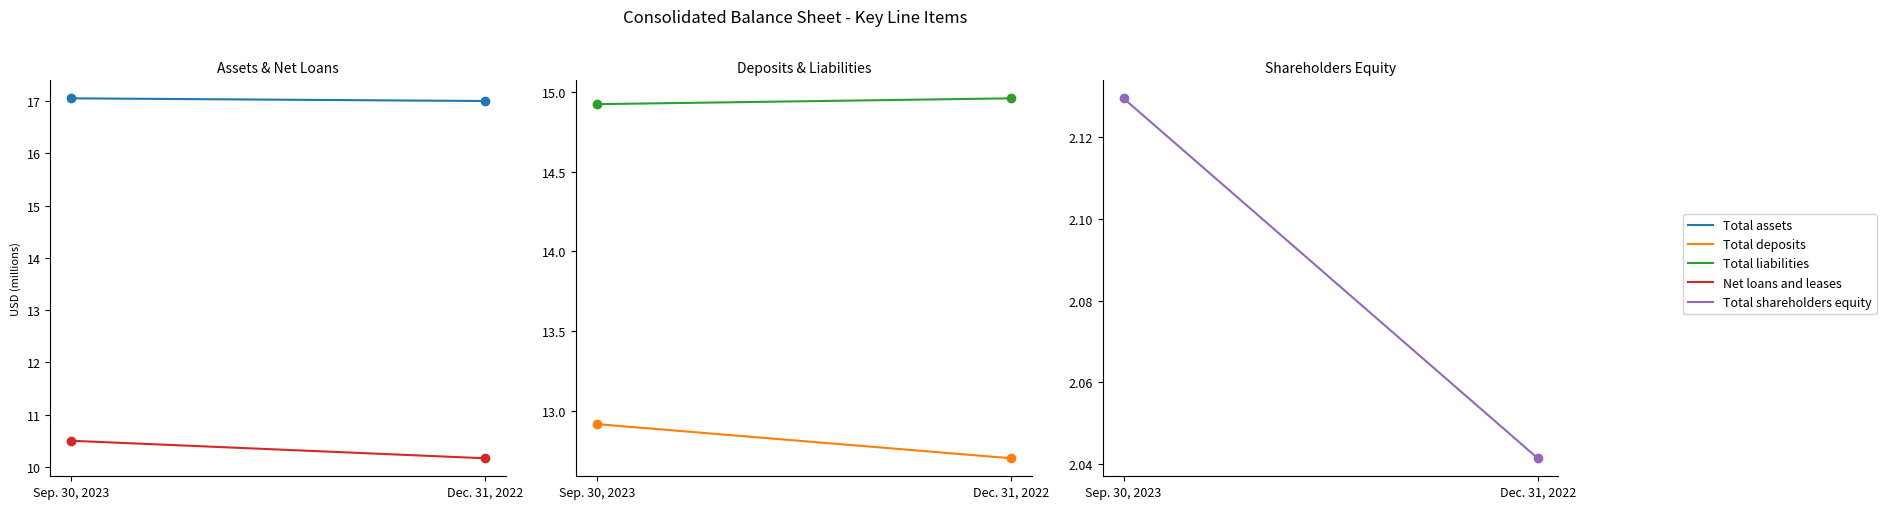

What are all the series names shown in the legend?

Total assets, Net loans and leases, Total deposits, Total liabilities, Total shareholders equity